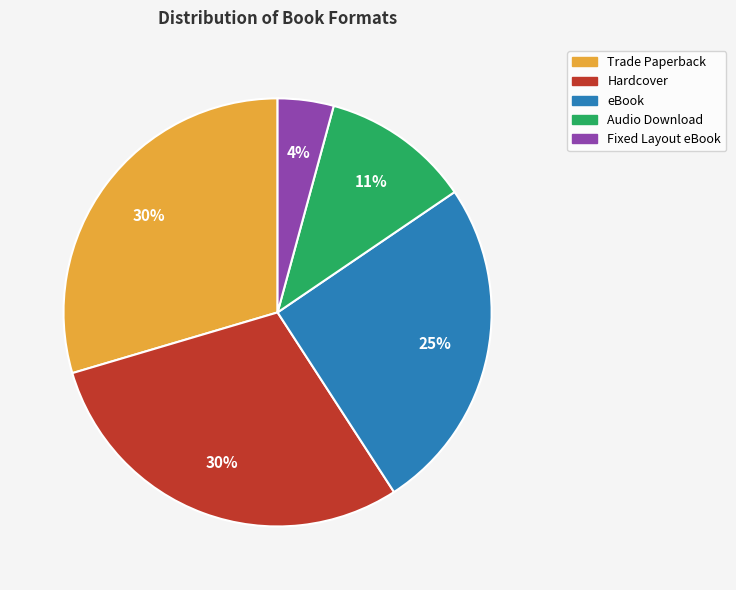

To the nearest percent, what percentage of the pie is Fixed Layout eBook?

4%